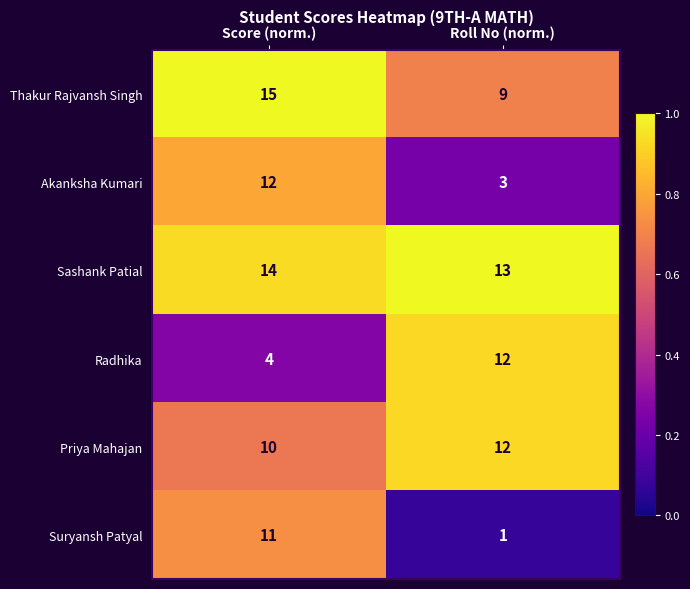

Reading left to right, transcribe all the data shown in this chart.

Thakur Rajvansh Singh: 15	9
Akanksha Kumari: 12	3
Sashank Patial: 14	13
Radhika: 4	12
Priya Mahajan: 10	12
Suryansh Patyal: 11	1